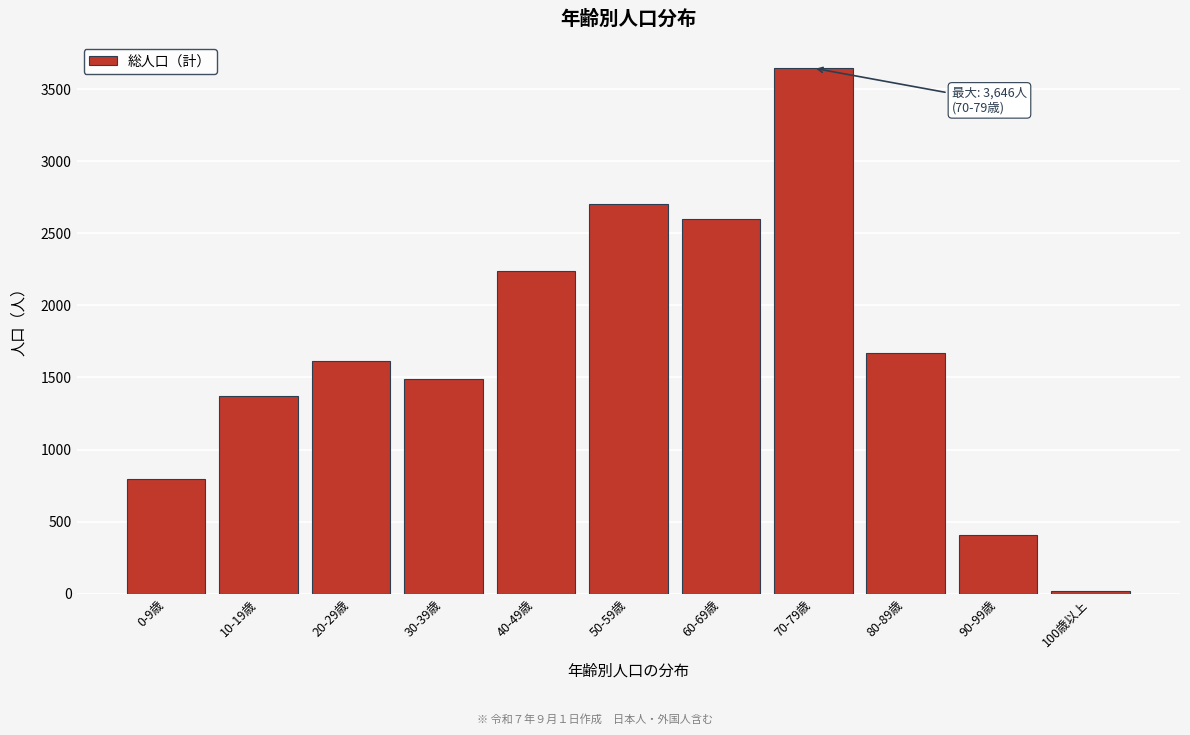

Reading right to left, list all the values displayed in this chart.

16	405	1671	3646	2596	2705	2240	1490	1611	1372	796